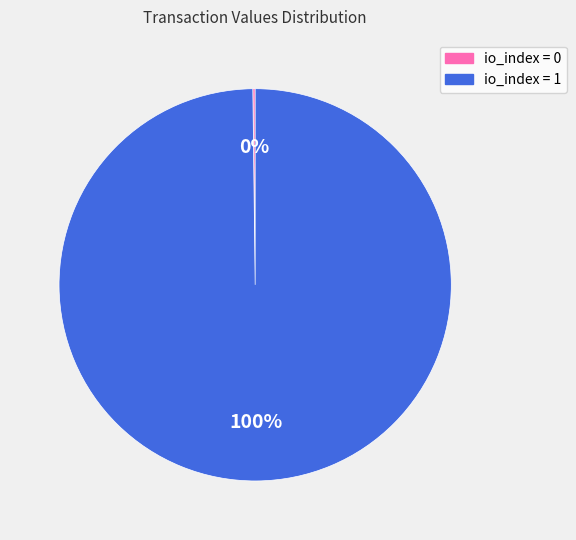

What is the largest slice in the pie chart?

io_index = 1